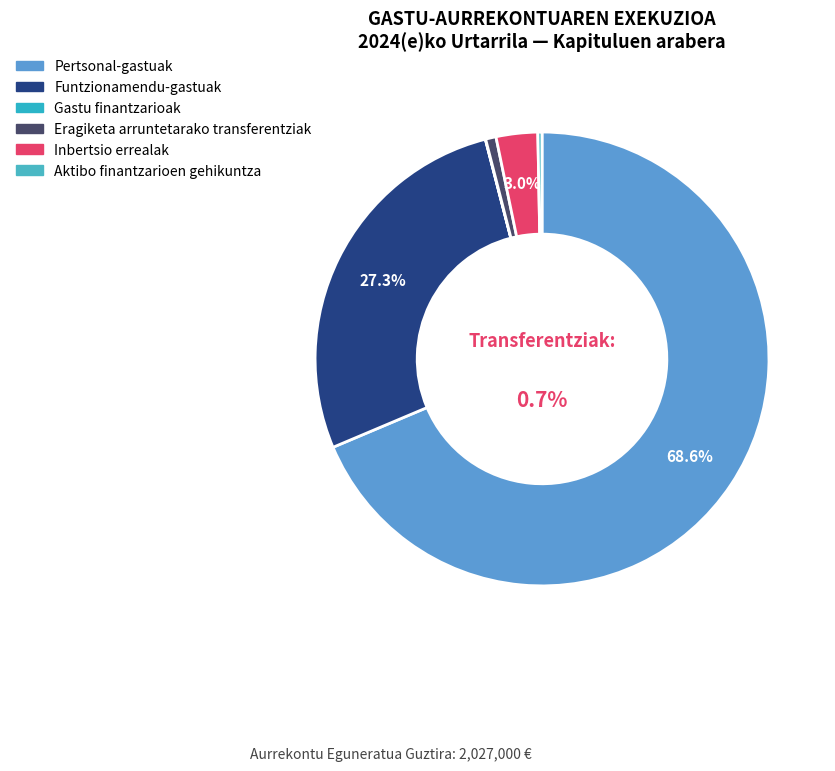

What is the change in value from Funtzionamendu-gastuak to Gastu finantzarioak?

-553732